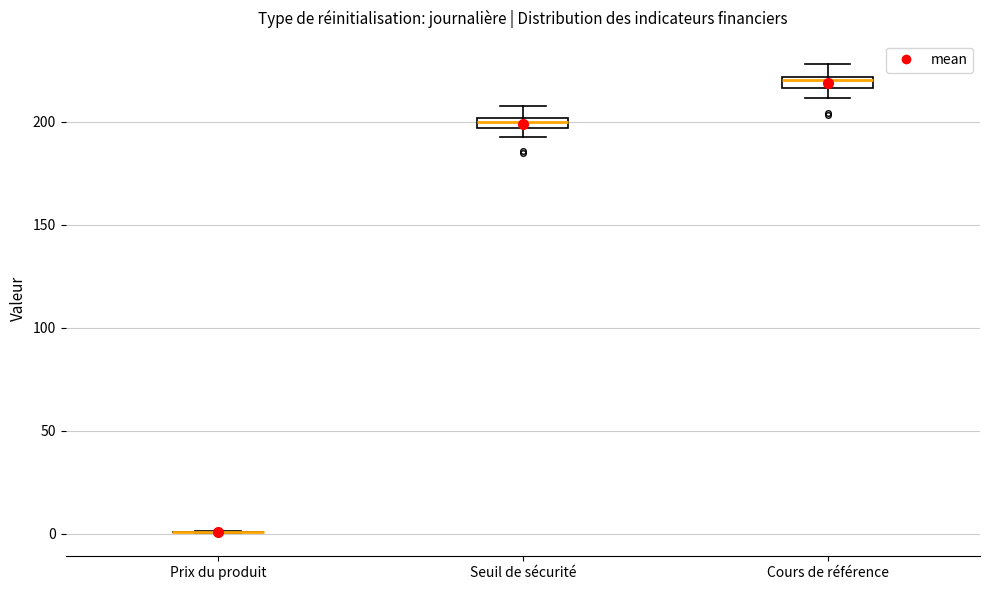

Where is the lower edge of the box for Cours de référence on the y-axis? The values are not printed on the chart, so give them approximately, as read against the axis.

215